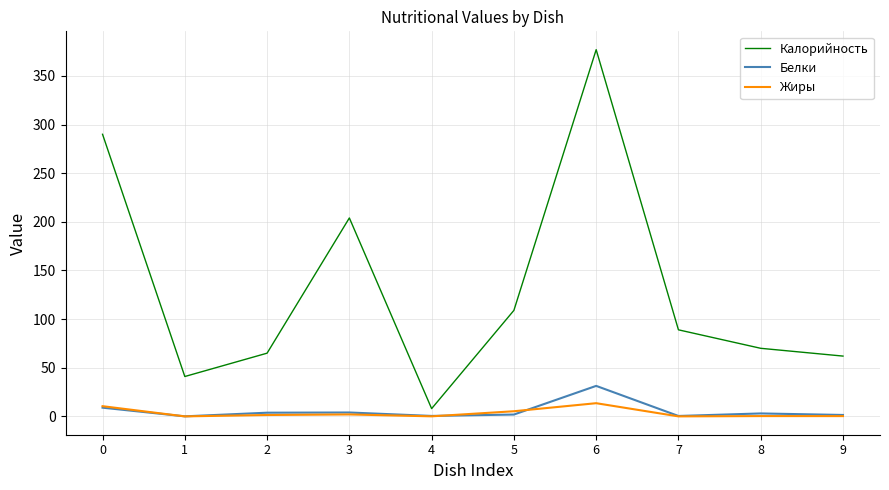

The value of Калорийность at 7 is 146.1. True or false?

False